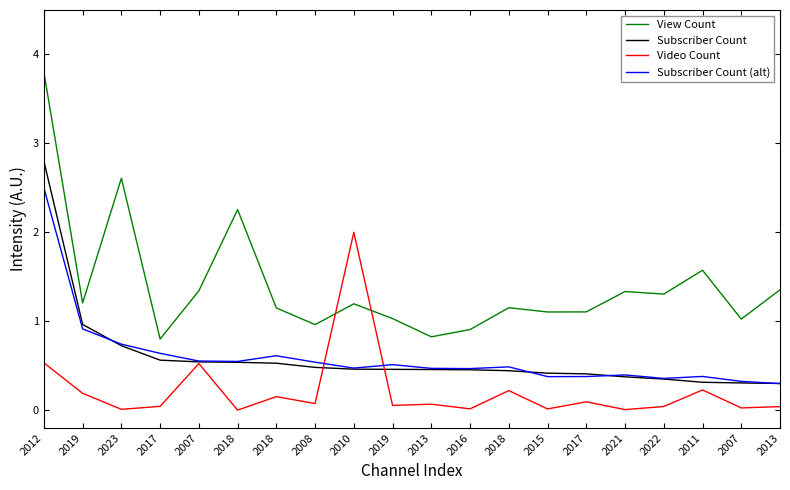

Does the chart have visible grid lines?

No